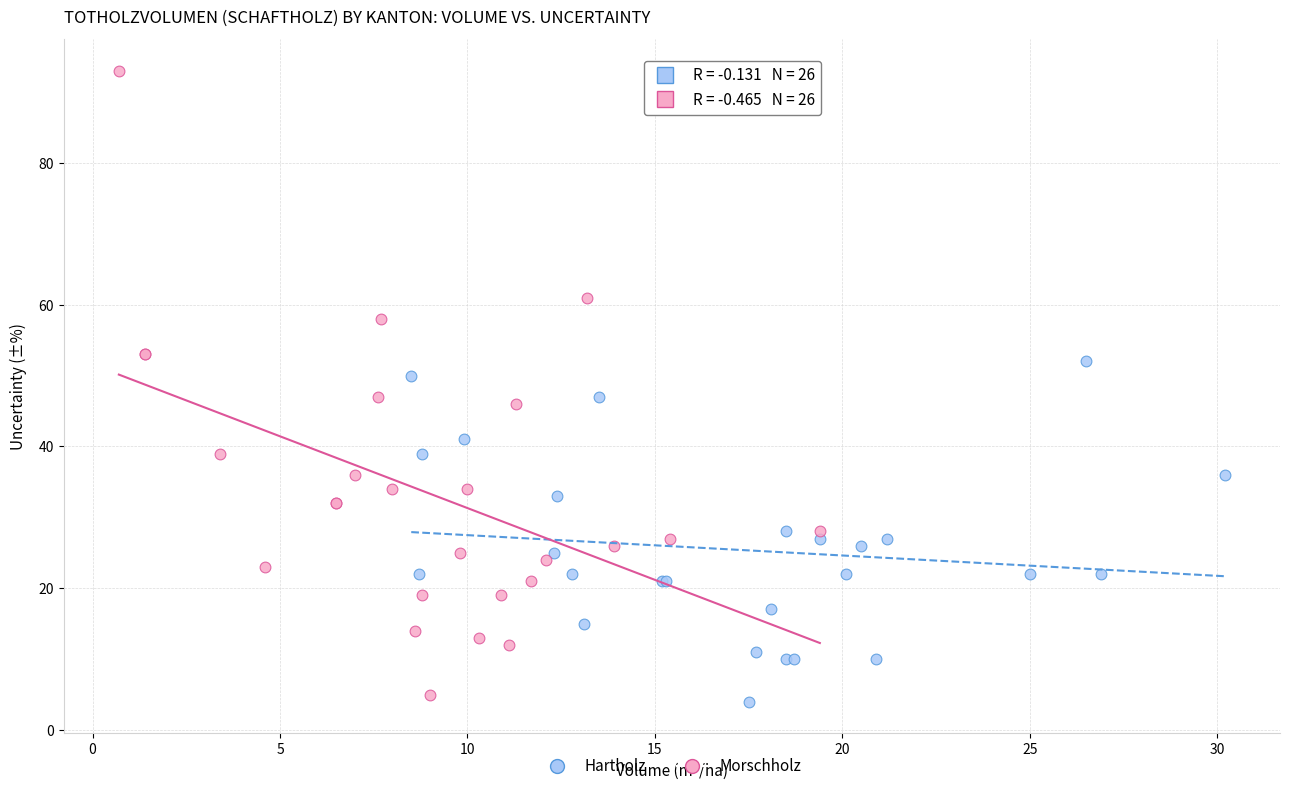

Which series has the largest Y range (max minus min)?

Morschholz